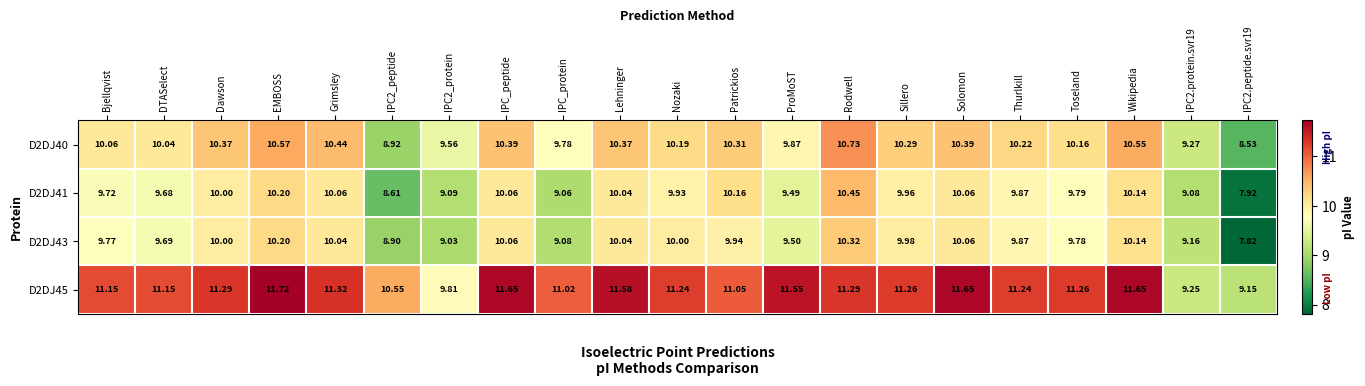

At which label does D2DJ45 first exceed 11?

Bjellqvist